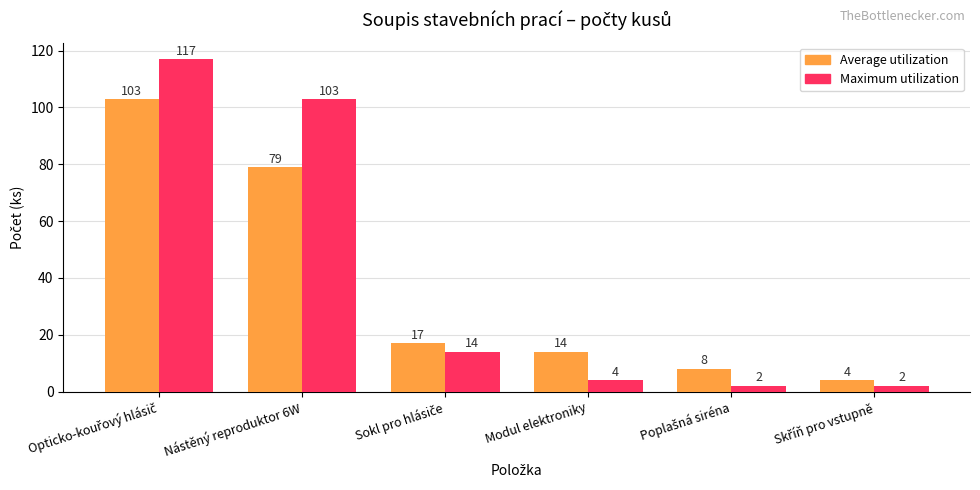

True or false: Average utilization has a value of 44 at Nástěný reproduktor 6W.

False